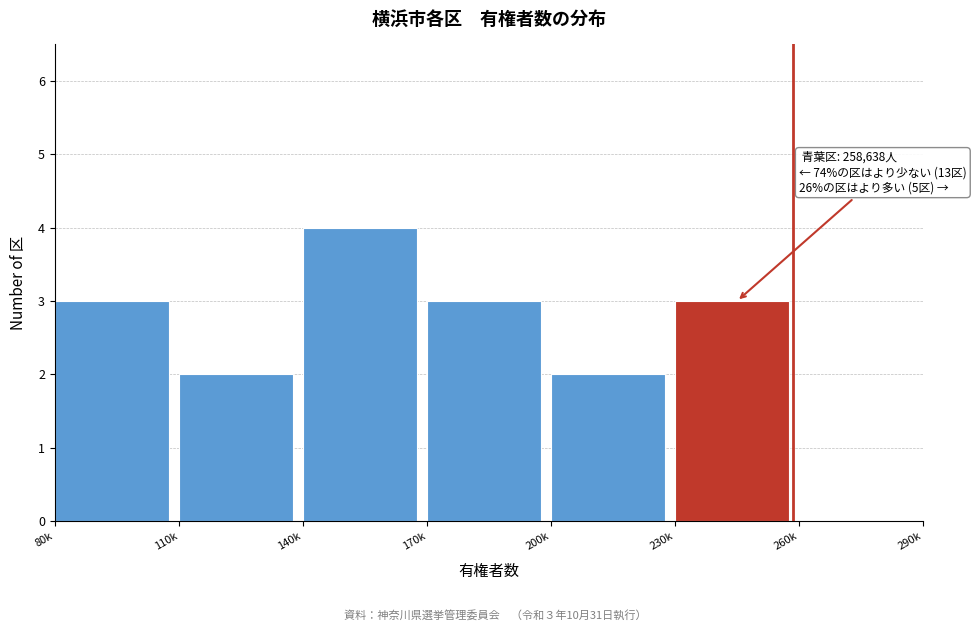

Reading right to left, extract all data points from this chart.

260k=0	230k=3	200k=2	170k=3	140k=4	110k=2	80k=3